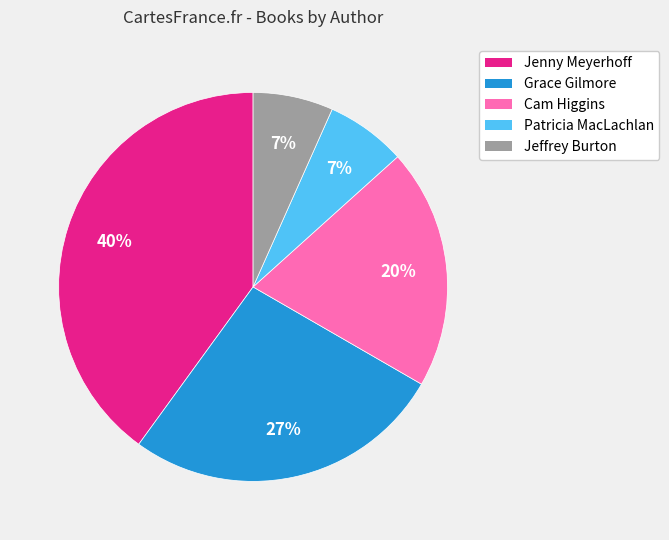

To the nearest percent, what percentage of the pie is Jenny Meyerhoff?

40%